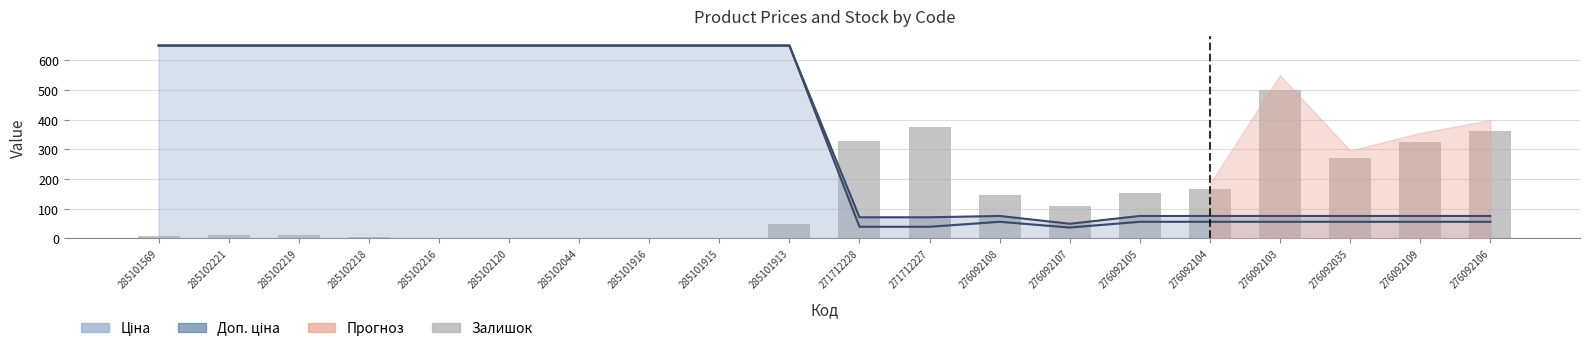

Reading right to left, transcribe all the data shown in this chart.

362	323	269	500	167	151	107	145	374	328	47	0	0	1	0	0	3	9	11	7